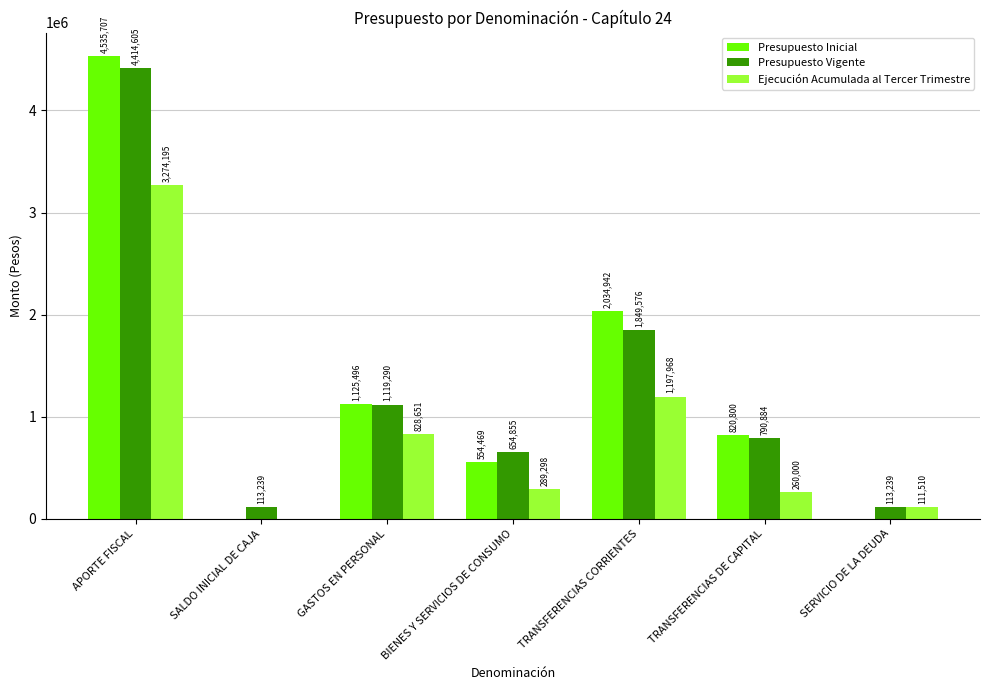

What is the difference between the Presupuesto Vigente values at SERVICIO DE LA DEUDA and BIENES Y SERVICIOS DE CONSUMO?

541616